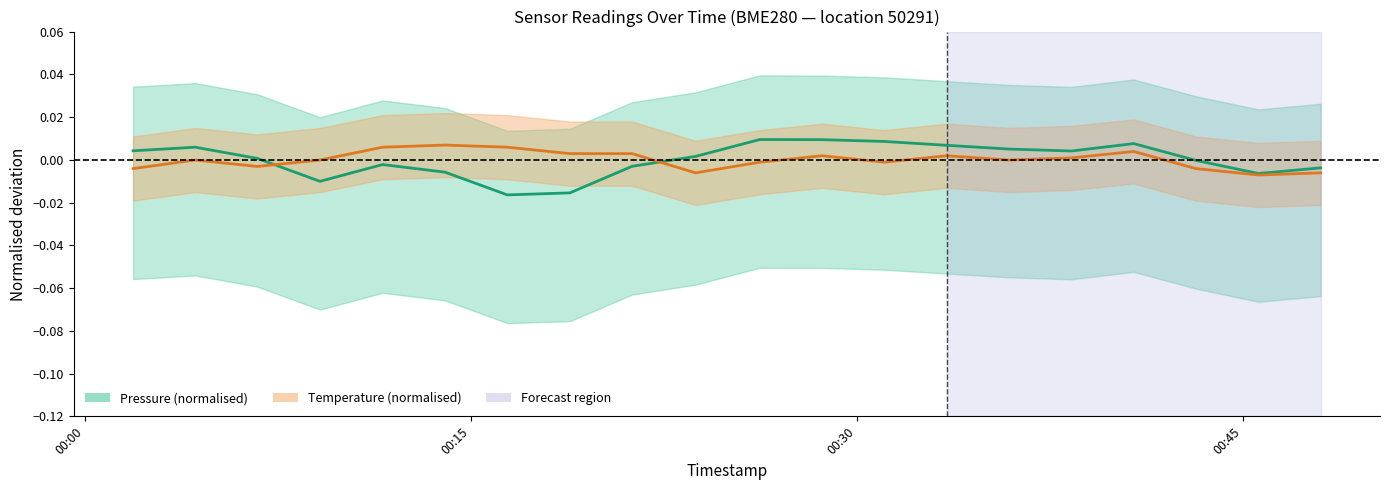

The temperature series shows 0.0 at 2024-02-21T00:33:30. True or false?

False